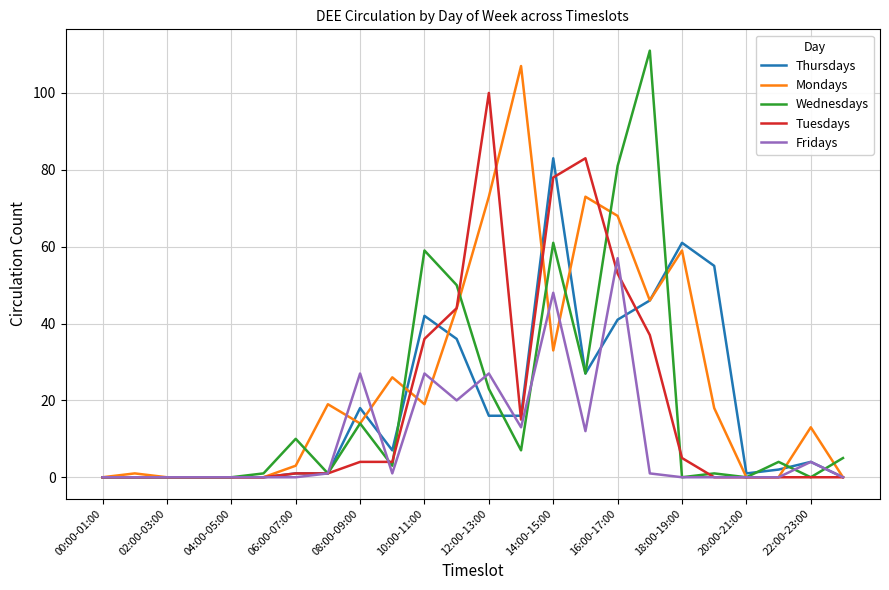

What is the highest value of the Thursdays series?

83